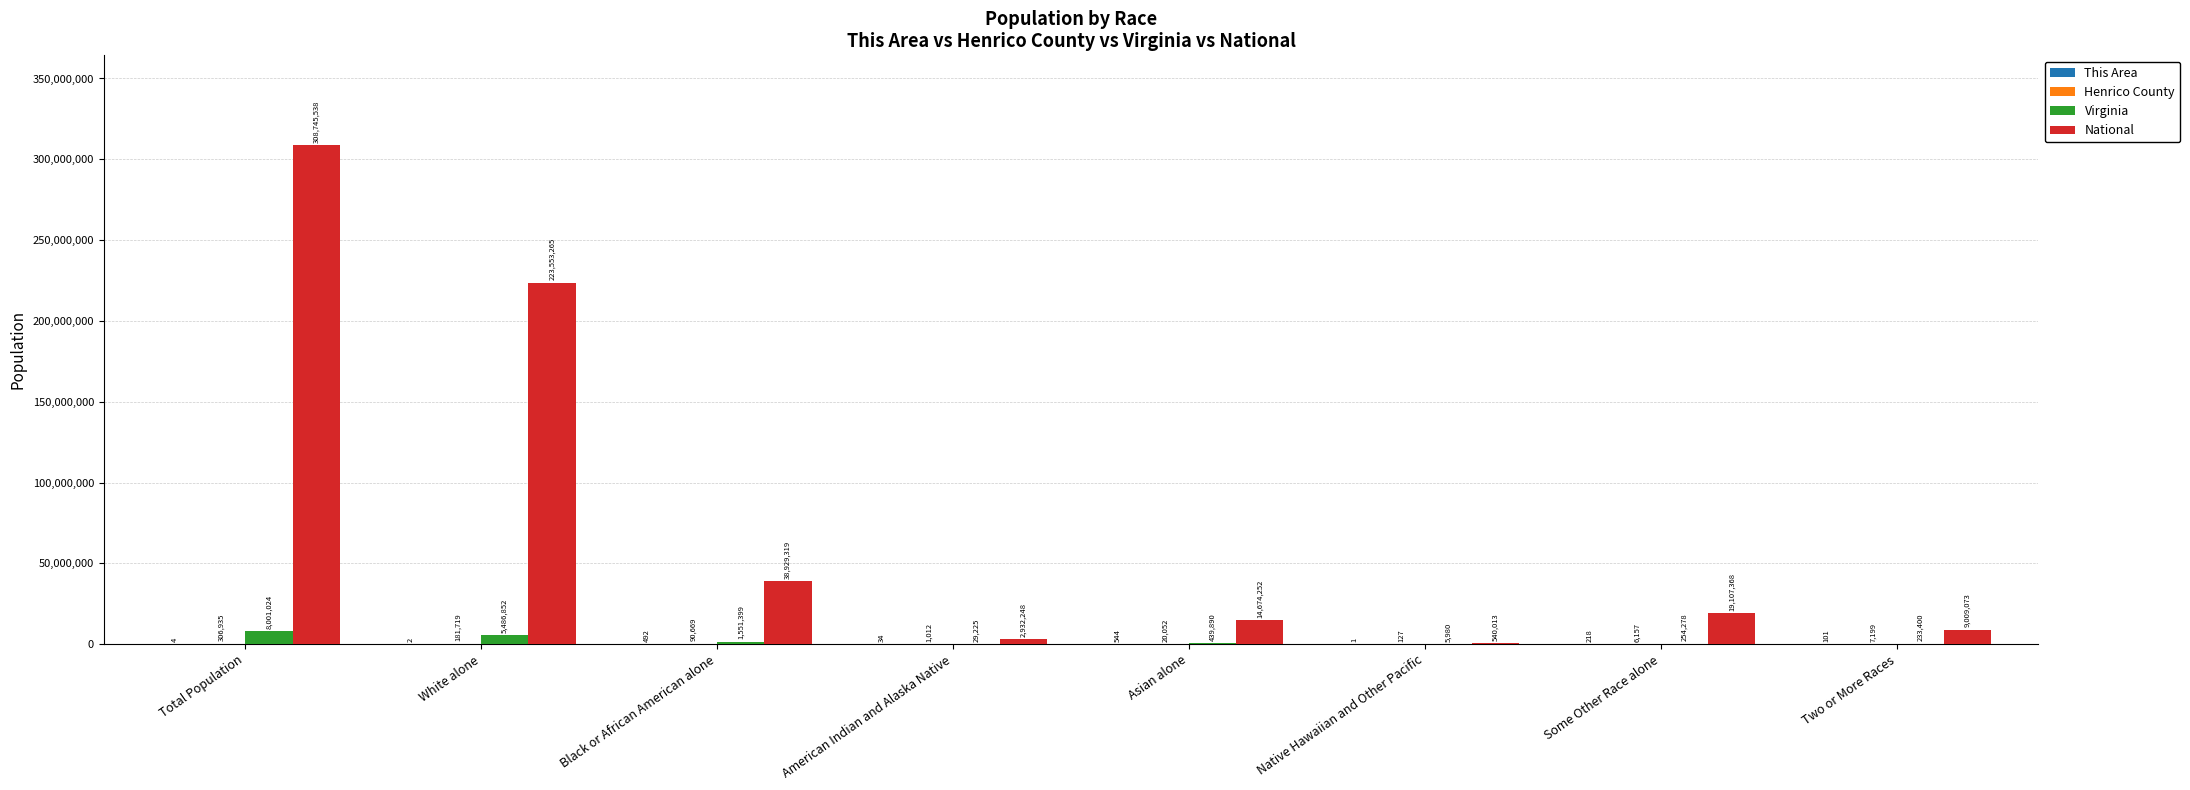

What is the greatest value displayed?

308745538